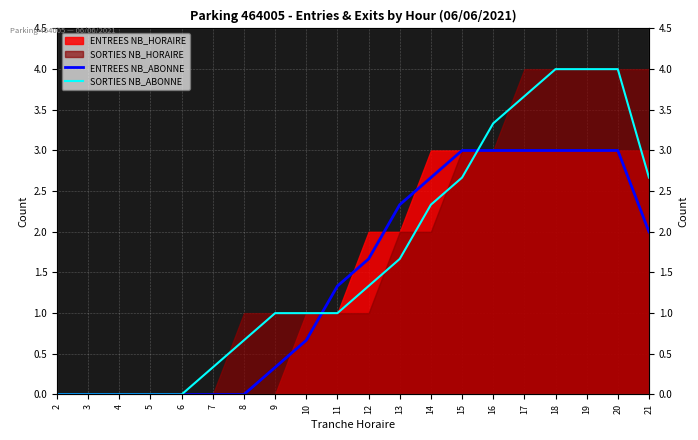

How many lines are shown in the chart?

2